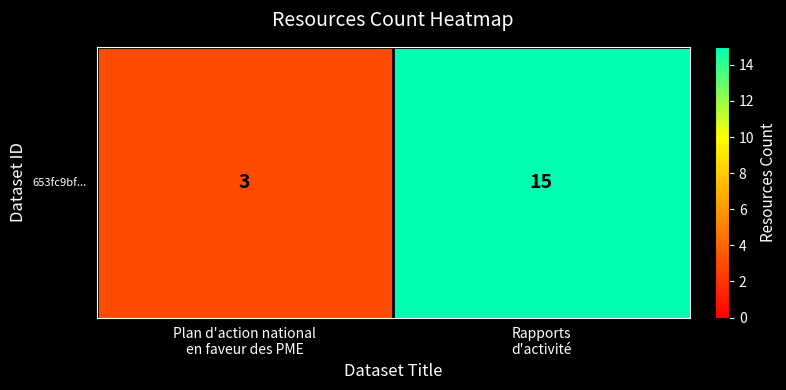

What is the difference between the maximum and minimum values?

12